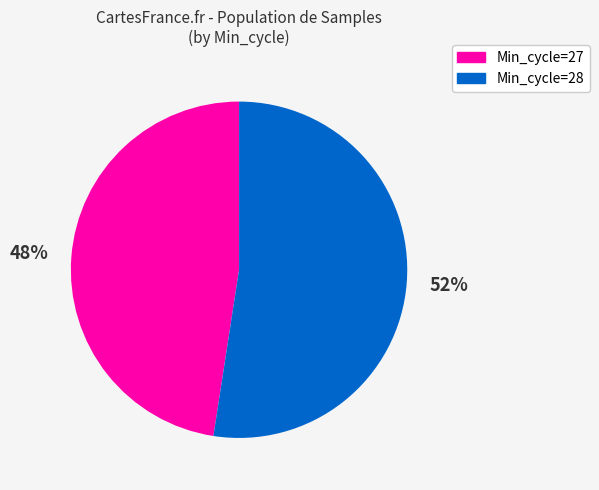

Does any single category account for the majority?

Yes